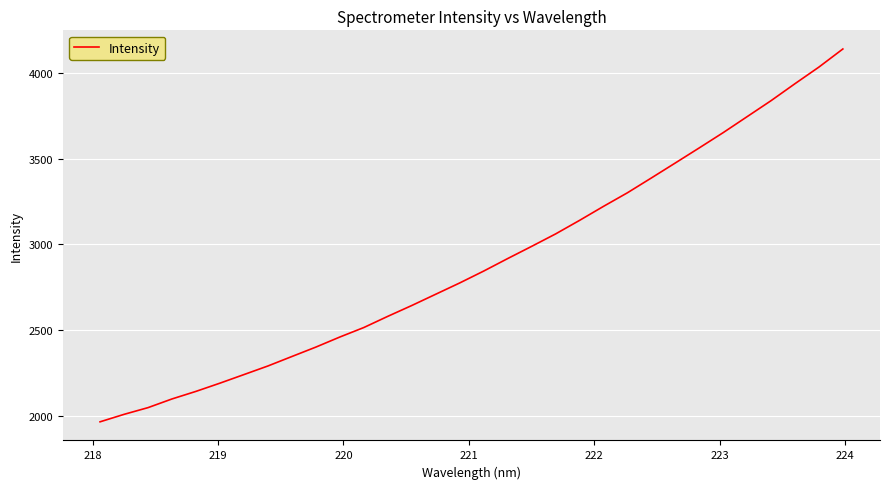

What is the difference between the maximum and minimum values?

2173.0